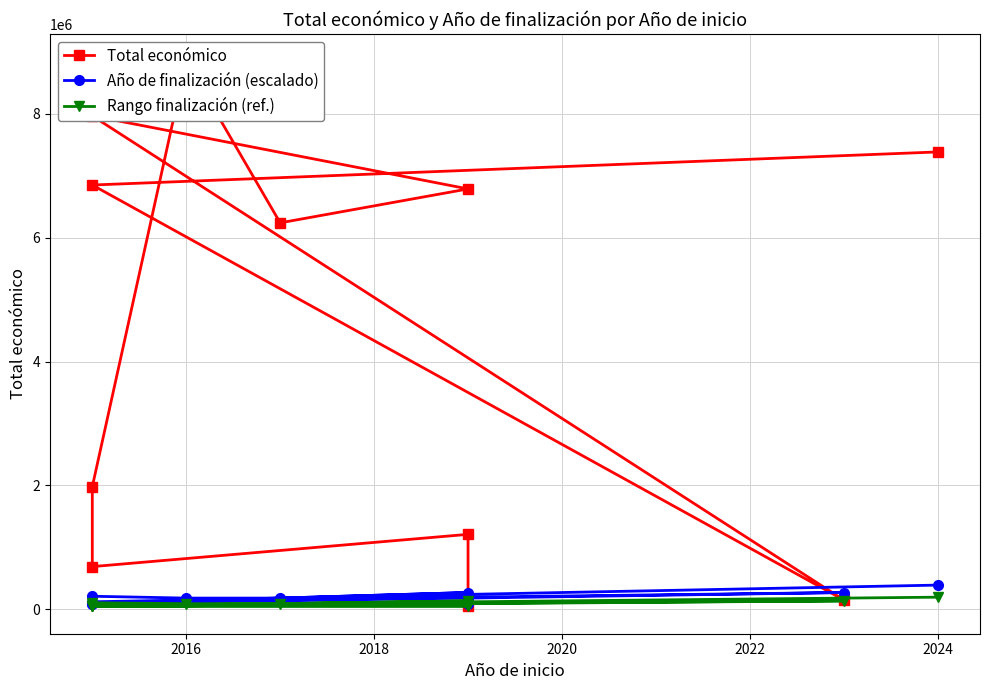

Which series changed the most between 2016 and 2020?

Total económico